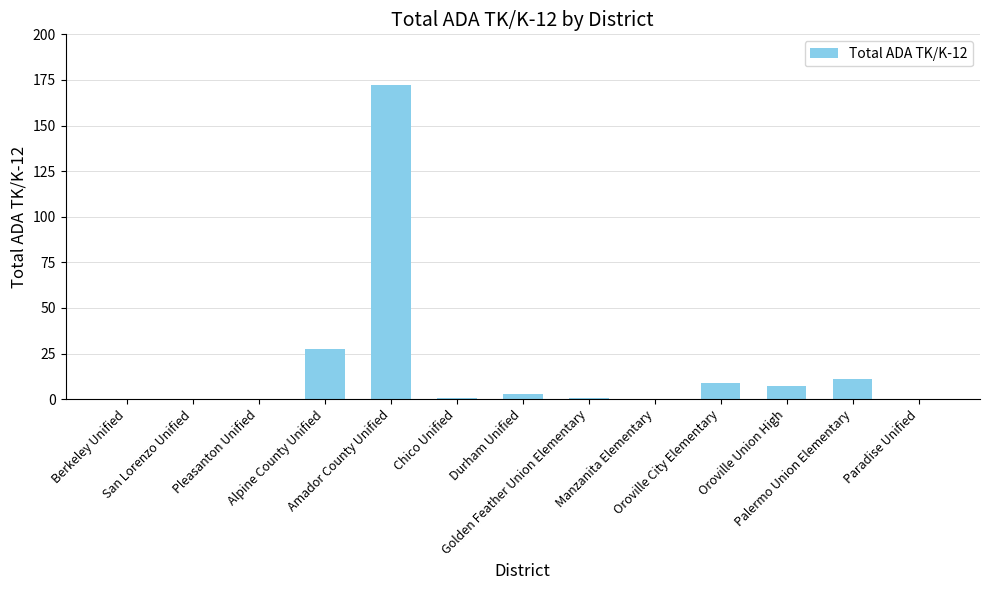

What is the maximum value shown in the chart?

172.4